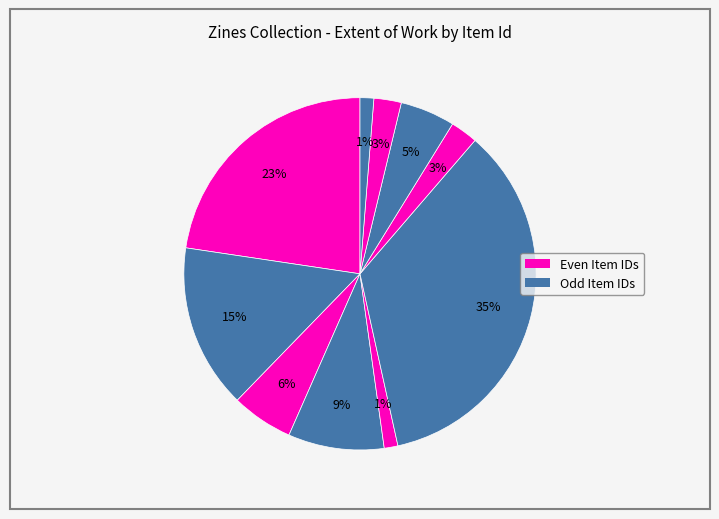

How many segments does this pie chart have?

10